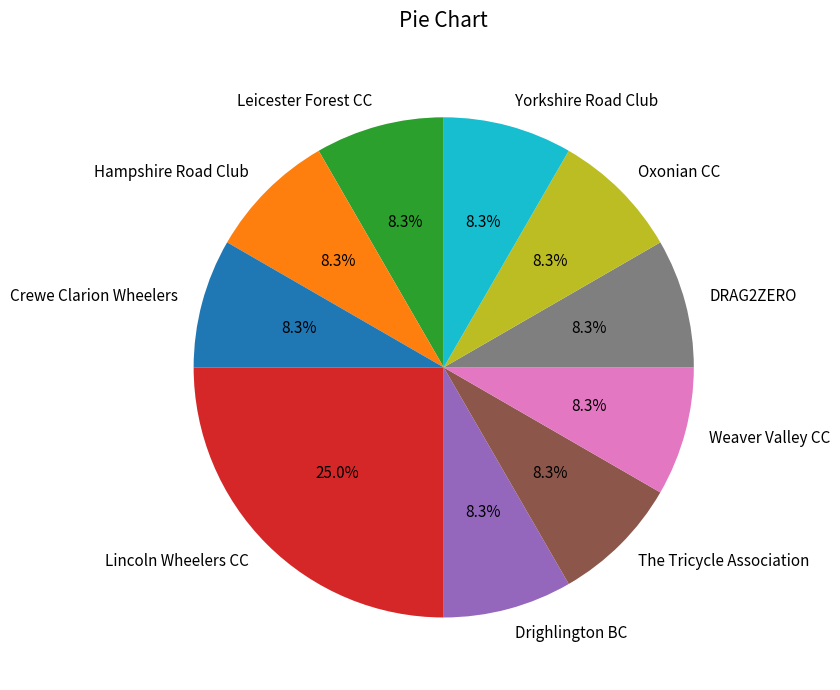

Combined, do Weaver Valley CC and Drighlington BC account for over 50%?

No